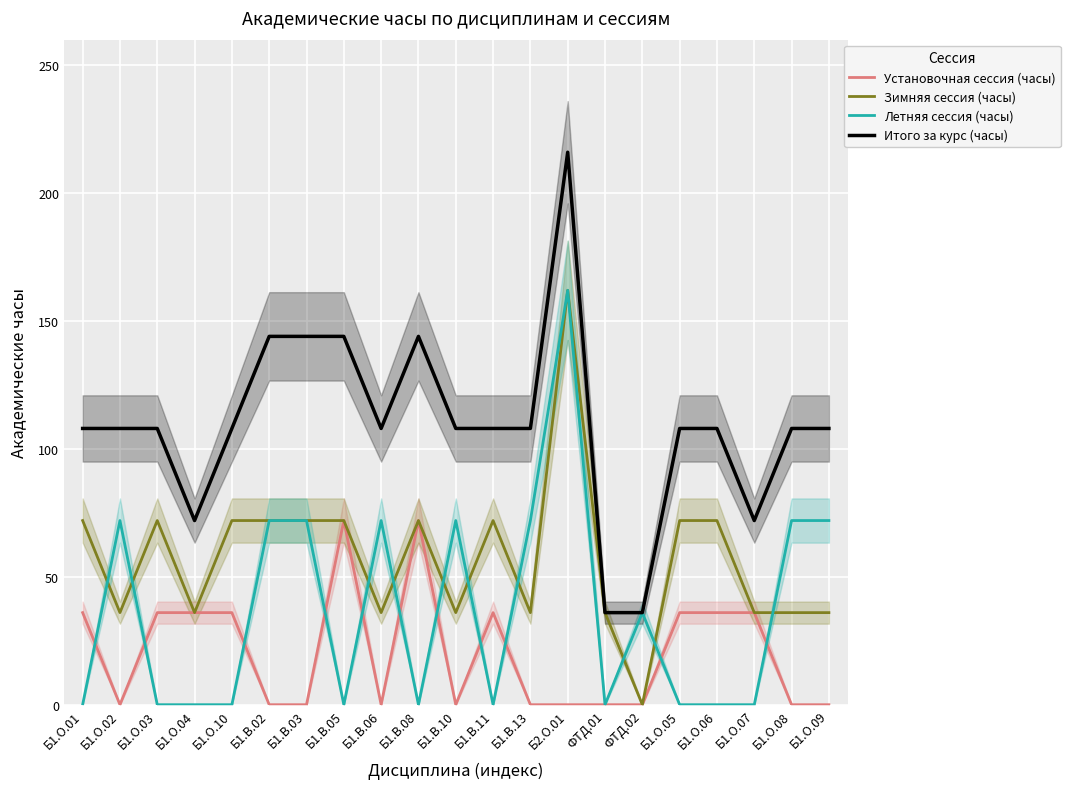

Where is the first local maximum for Установочная сессия (часы)?

Б1.В.05